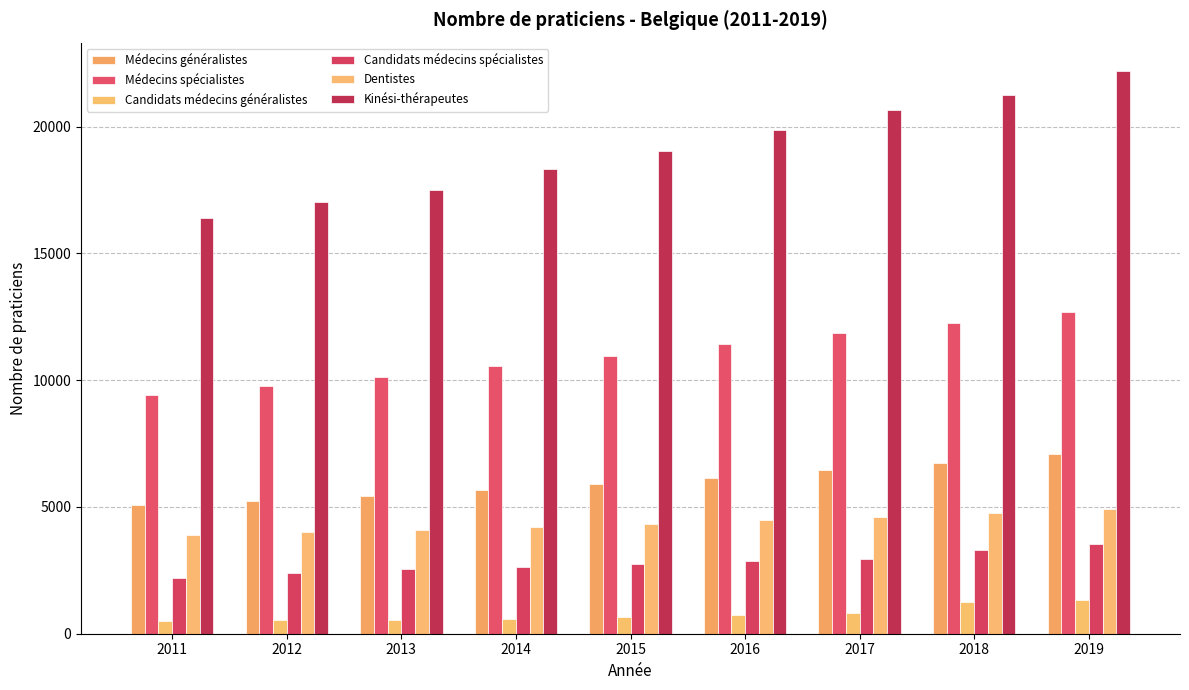

What is the sum of all Médecins généralistes values?

53739